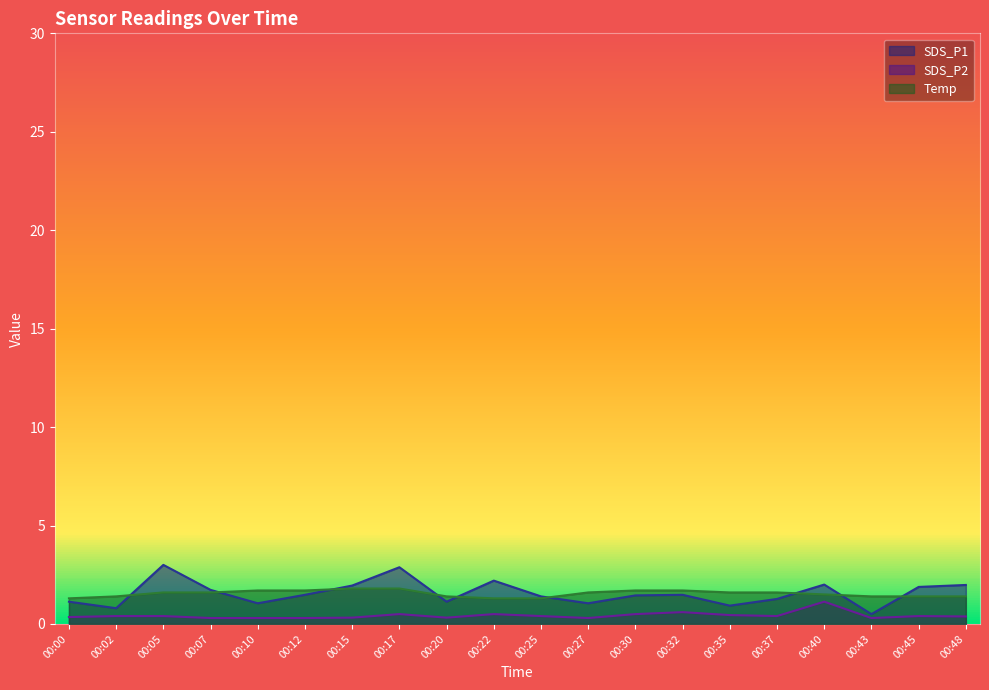

What is the difference between the maximum and minimum values in the SDS_P1 series?

2.5